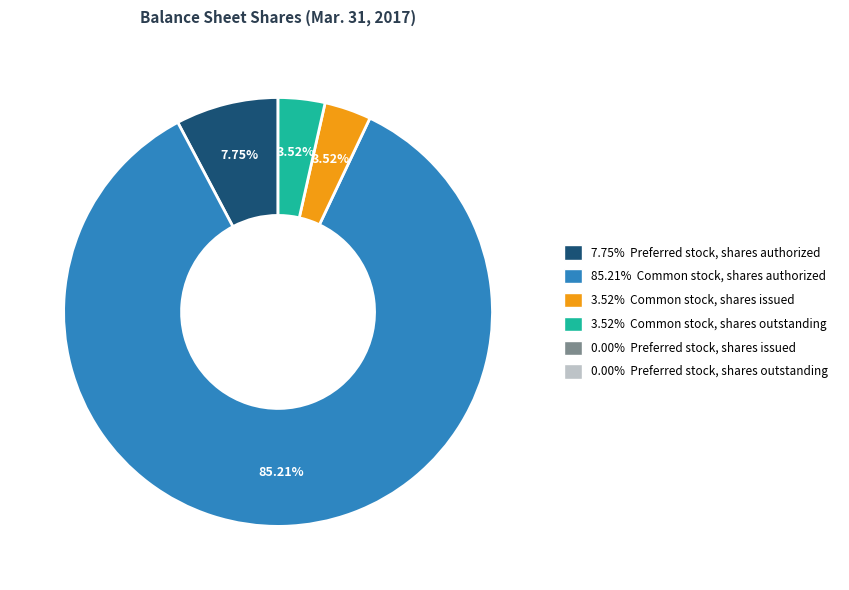

Is there any slice that represents more than half of the pie?

Yes